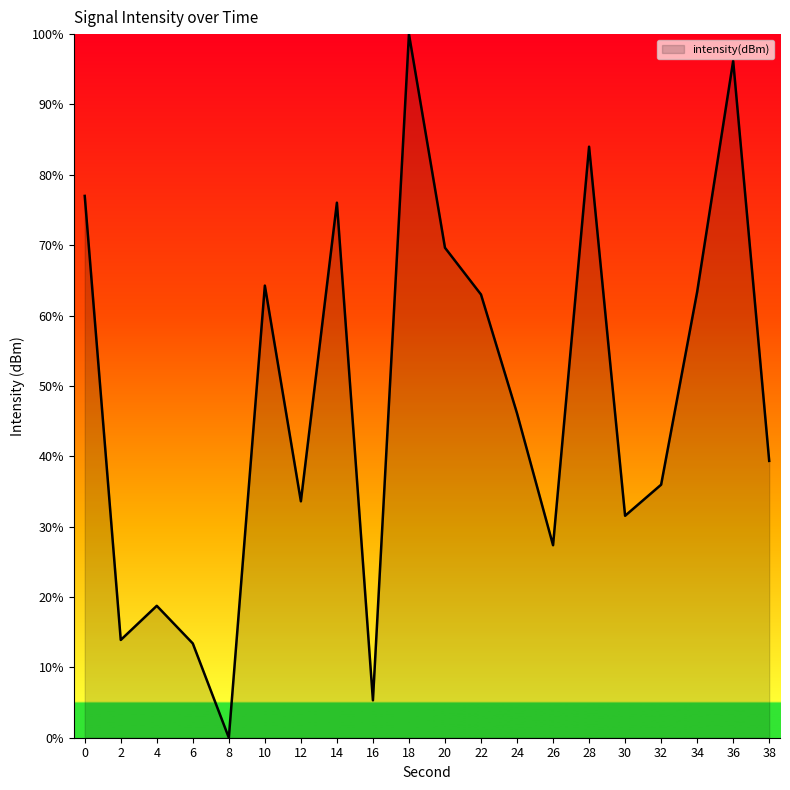

The value at 38 is 59.4. True or false?

False